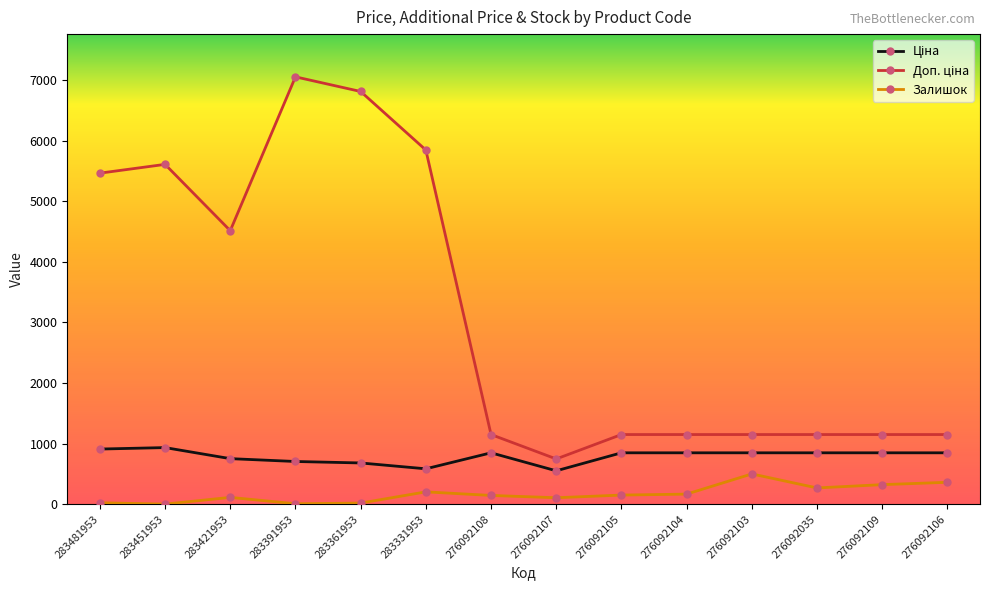

What is the spread (max minus min) of values at 276092105?

998.7